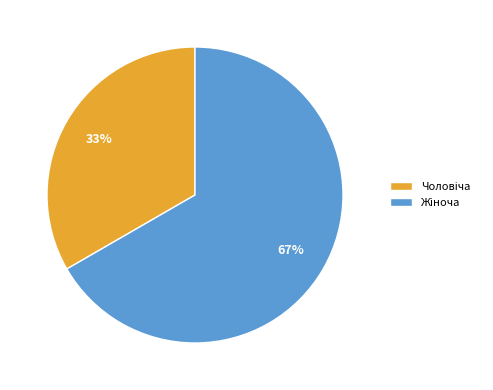

To the nearest percent, what is the average slice percentage?

50%